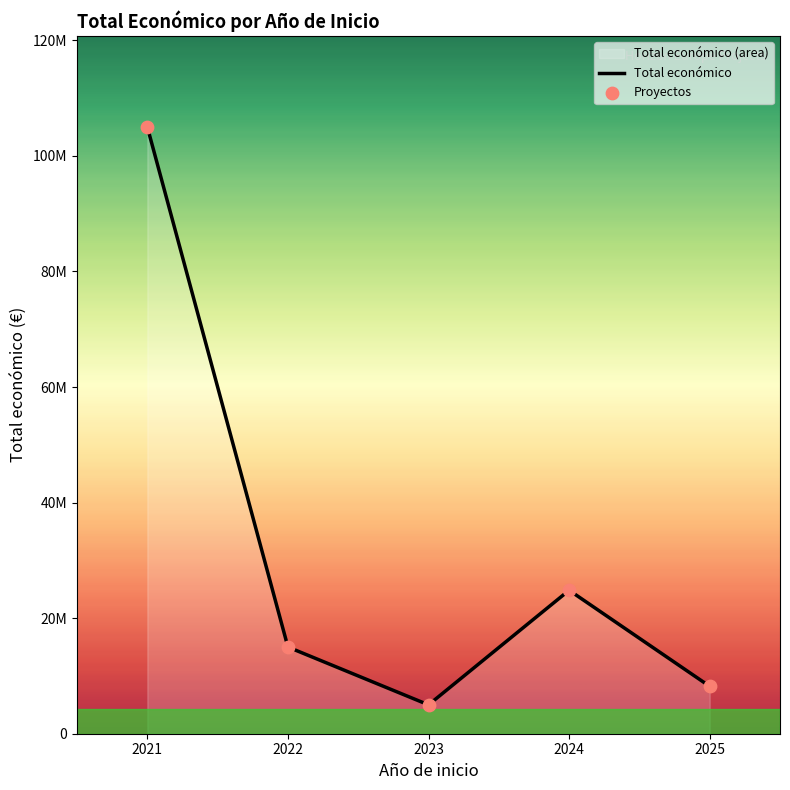

What is the total value across all series at 2025?

16404668